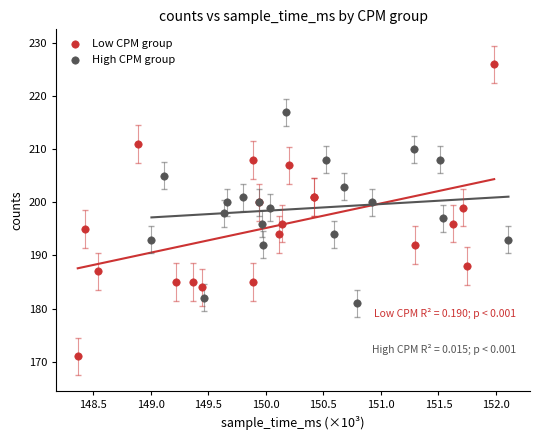

Which series contains the lowest Y value?

Low CPM group